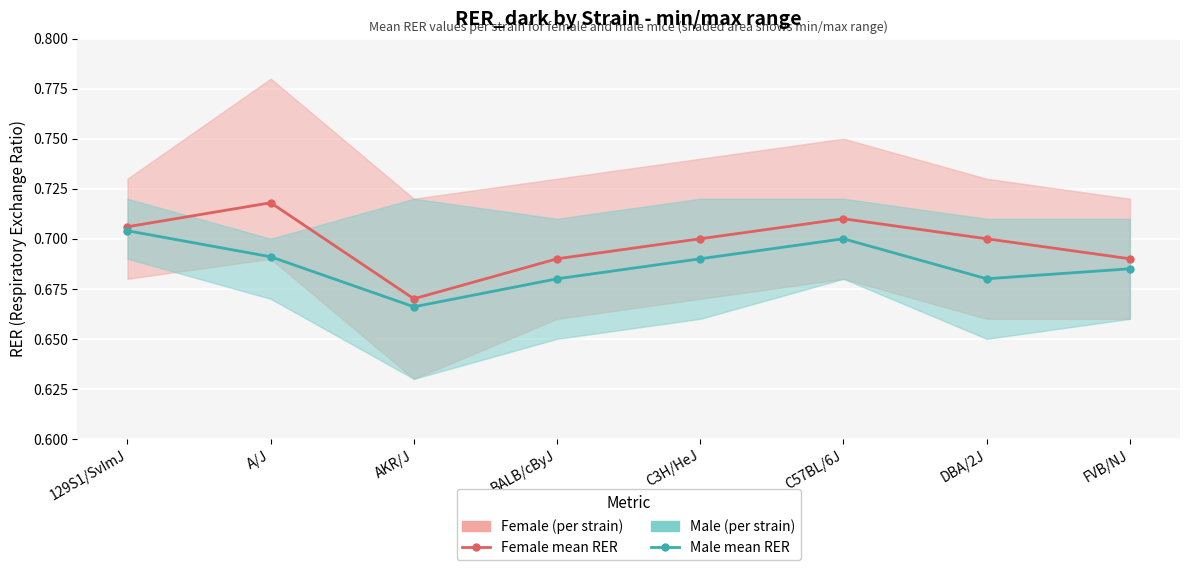

Which series has the widest spread of values?

Female mean RER